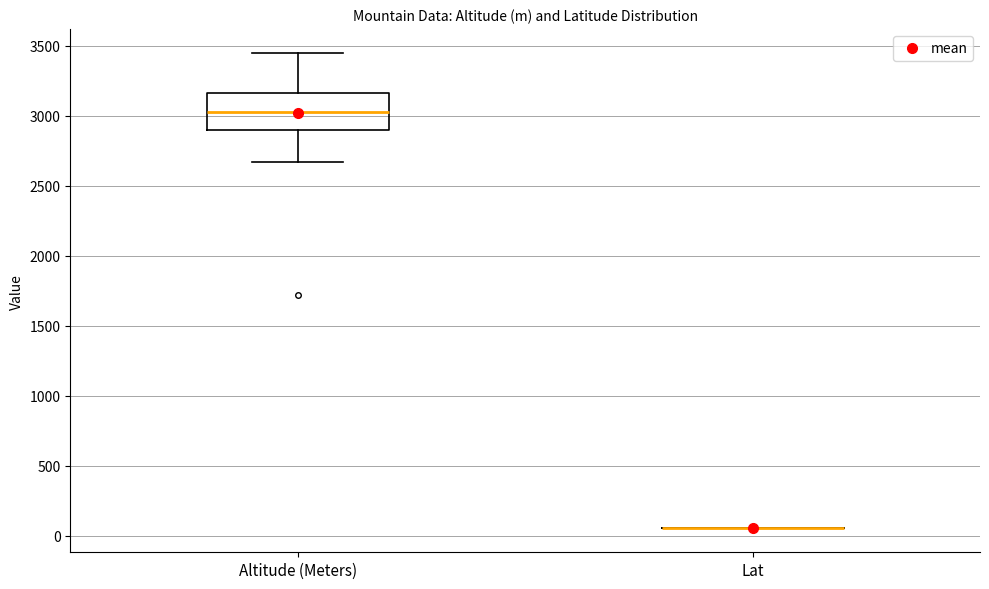

Where does the lower whisker of the box for Altitude (Meters) end on the y-axis? The values are not printed on the chart, so give them approximately, as read against the axis.

2650